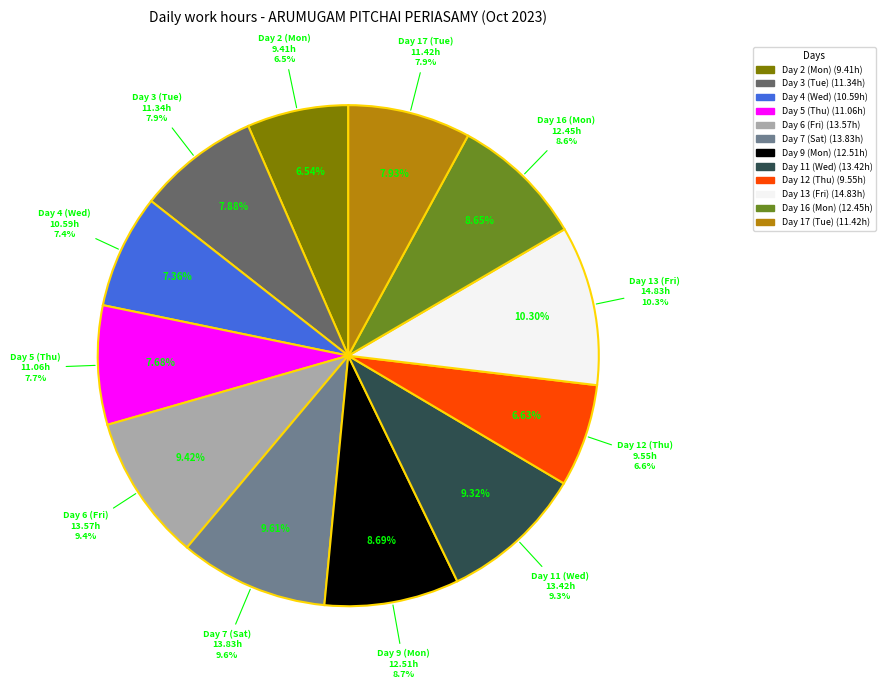

To the nearest percent, what percentage of the pie is Day 12 (Thu)?

7%